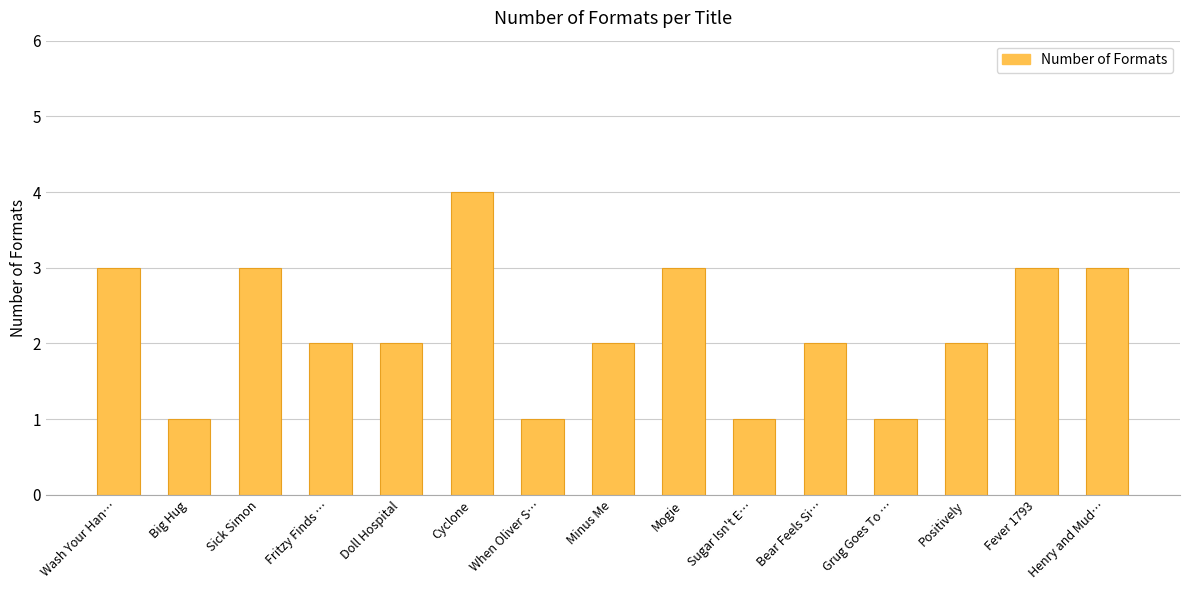

How many values are between 1 and 3?

14